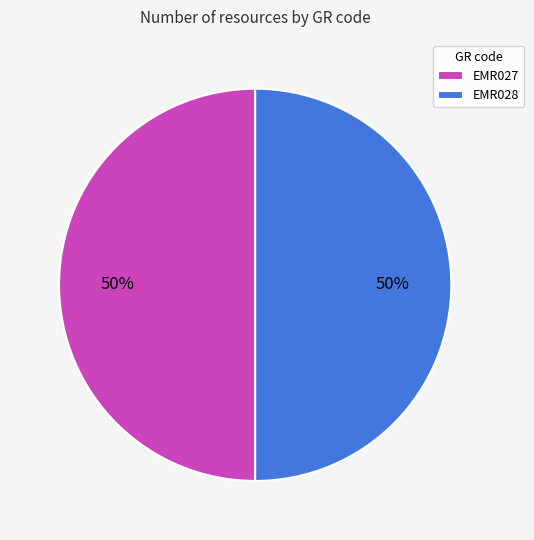

To the nearest percent, what portion does EMR028 represent?

50%